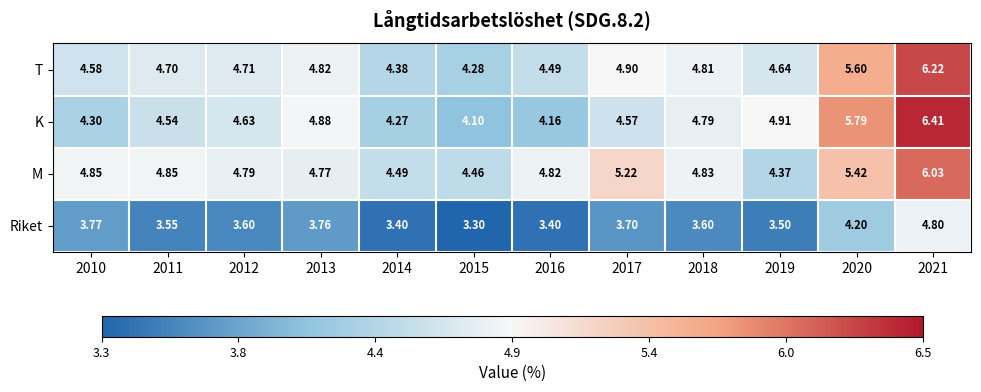

List the series in order of their peak value, lowest first.

Riket, M, T, K